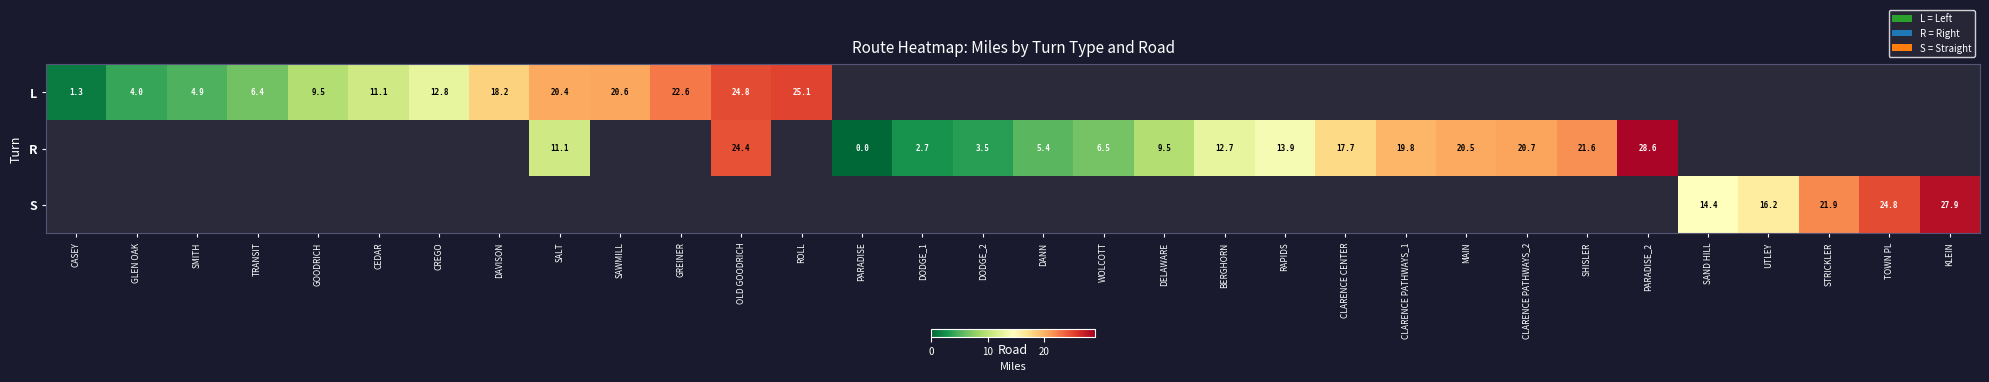

Is it true that S equals 24.8 at TOWN PL?

True